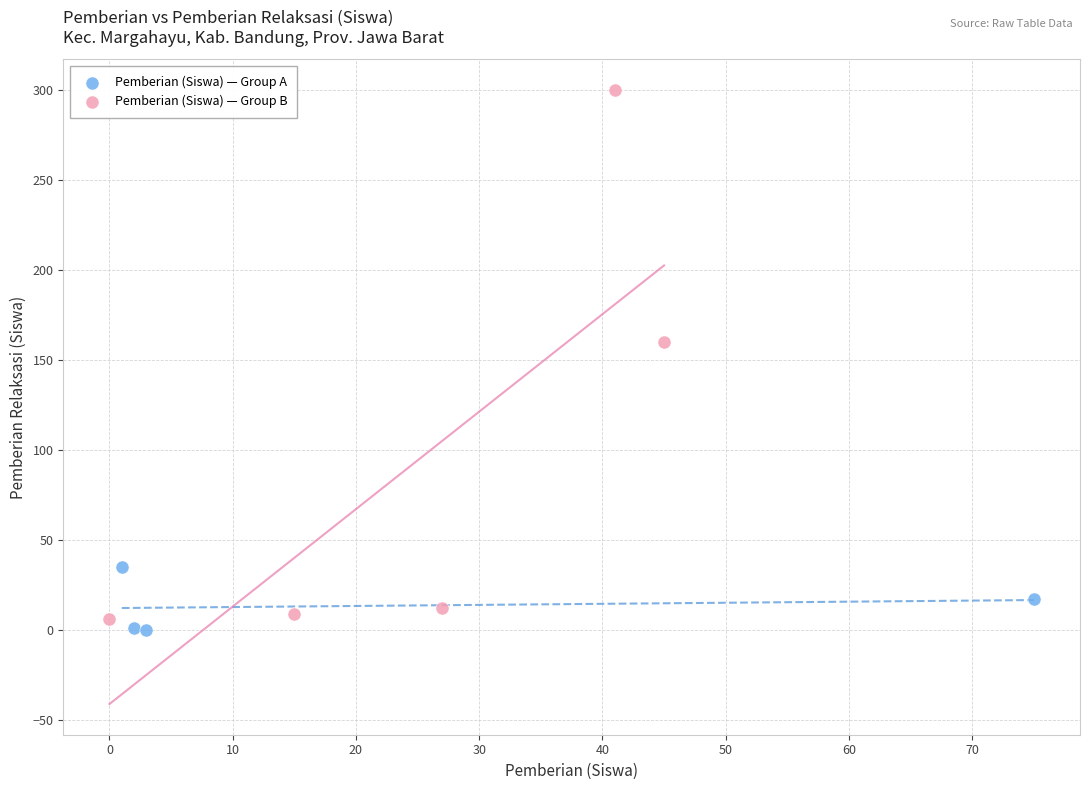

Which series contains the highest Y value?

Pemberian (Siswa) — Group B